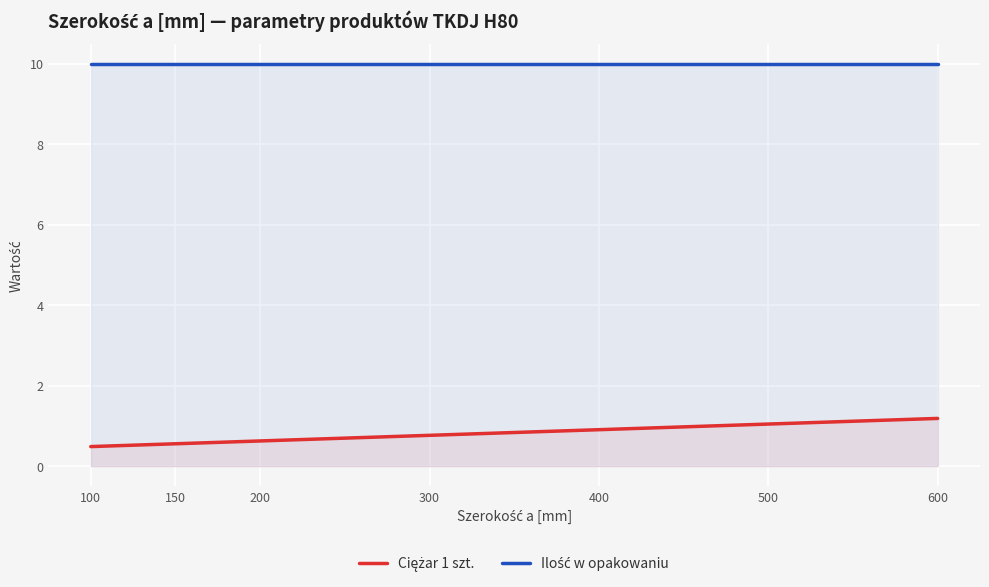

At 400, list the series in order from largest to smallest.

Ilość w opakowaniu, Ciężar 1 szt.